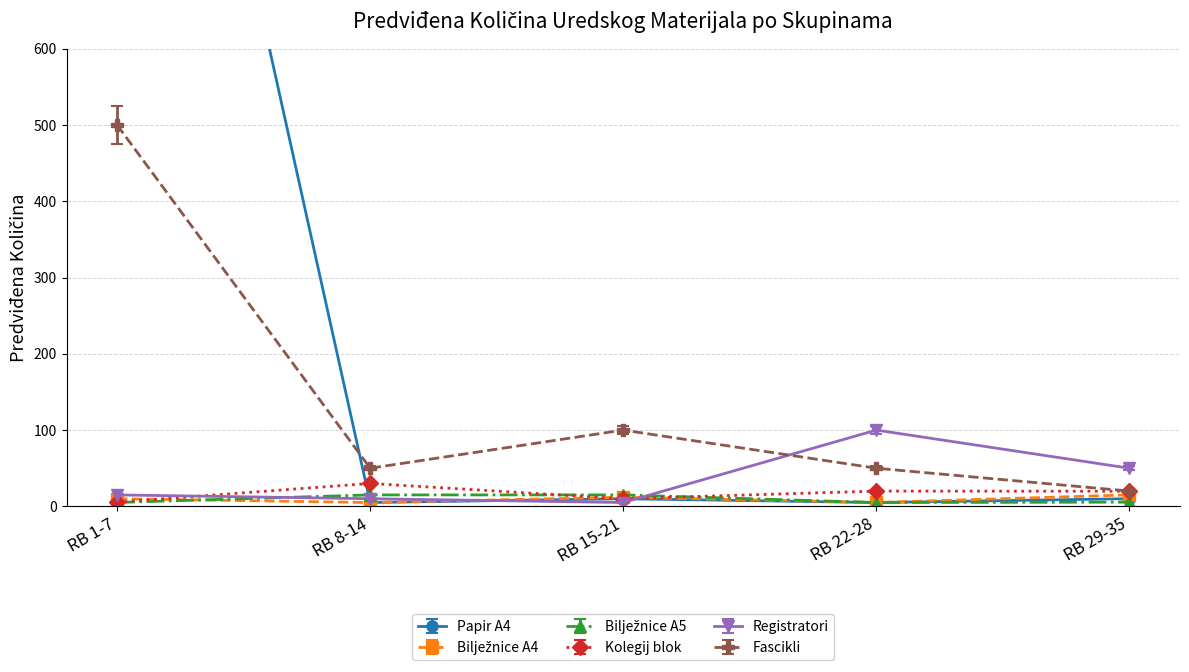

At how many categories does at least one series exceed 1321?

1